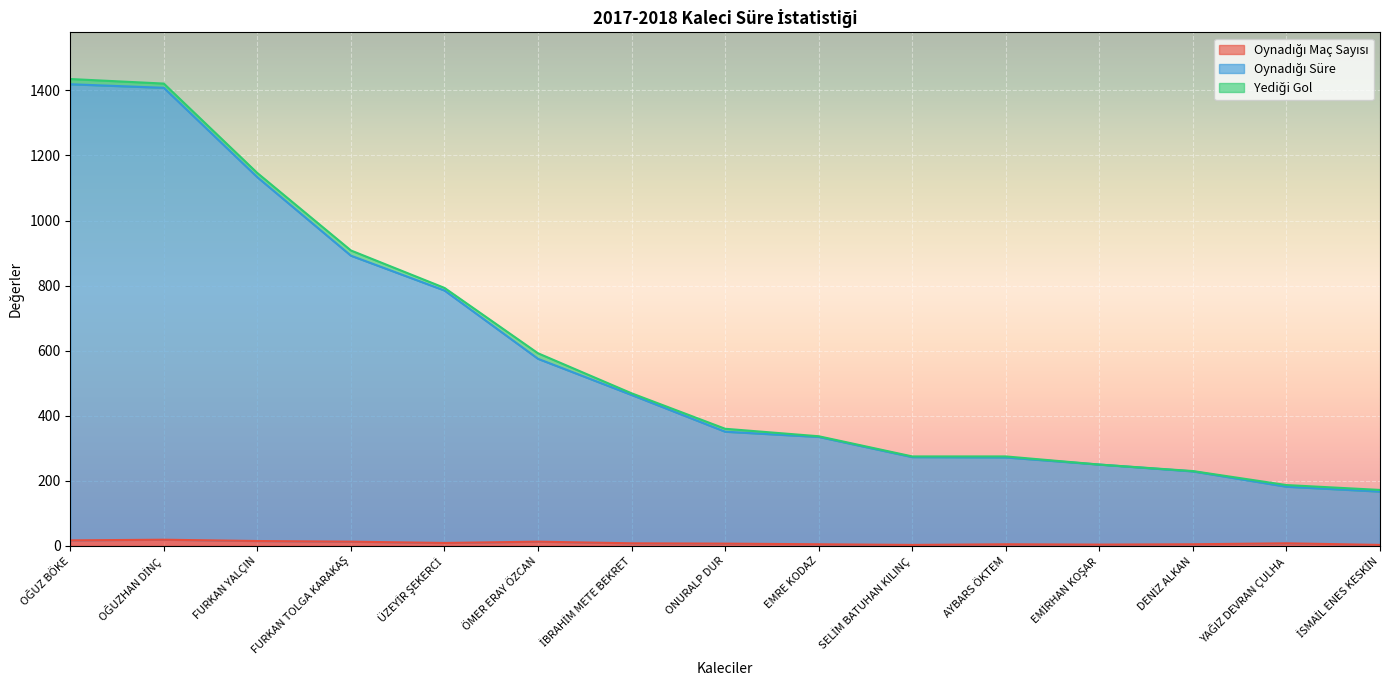

At how many categories does at least one series exceed 482?

6